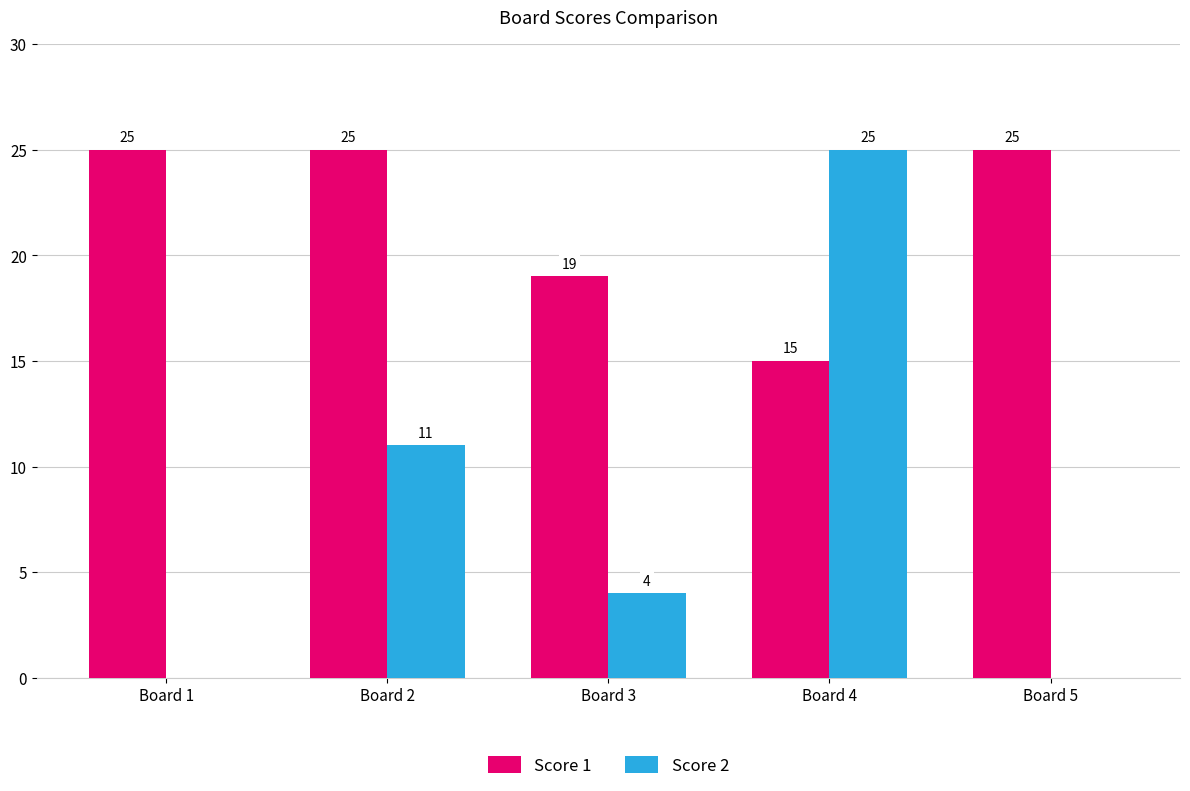

At which label does Score 2 reach its peak?

Board 4